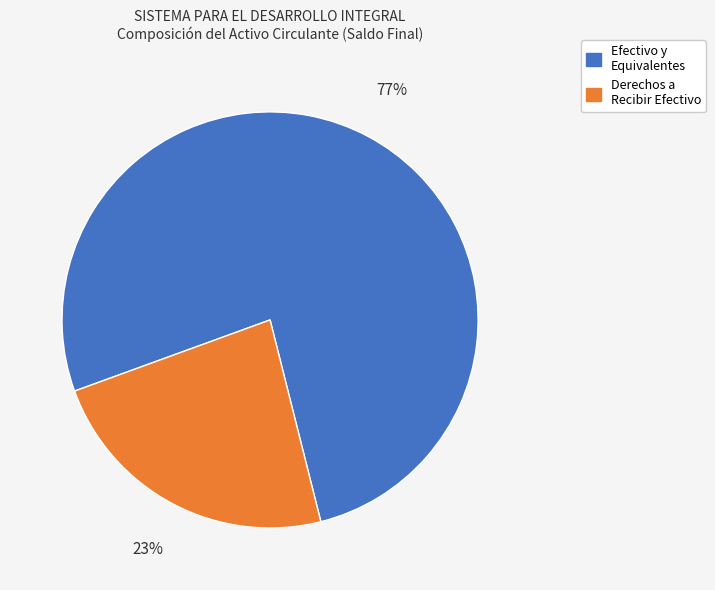

Does any single category account for the majority?

Yes